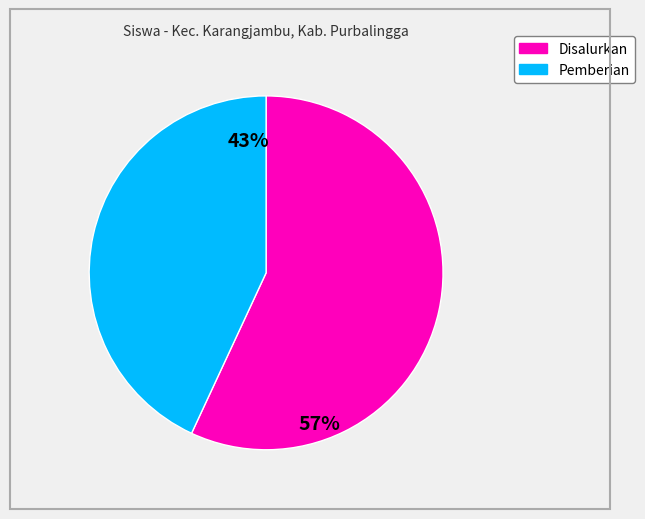

To the nearest percent, what is the average slice percentage?

50%